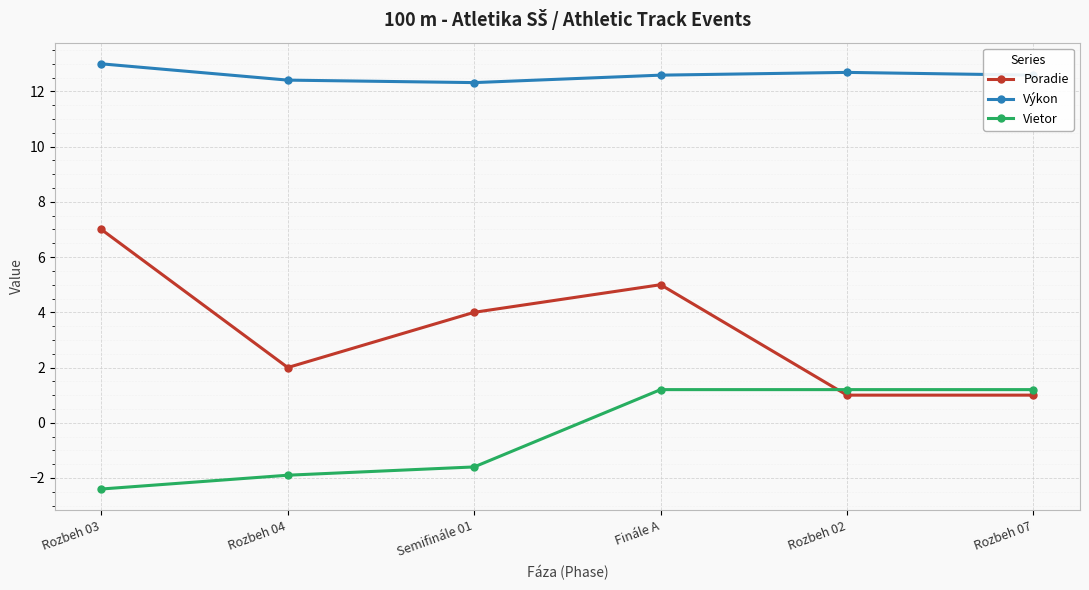

Rank the series by their average value, from lowest to highest.

Vietor, Poradie, Výkon